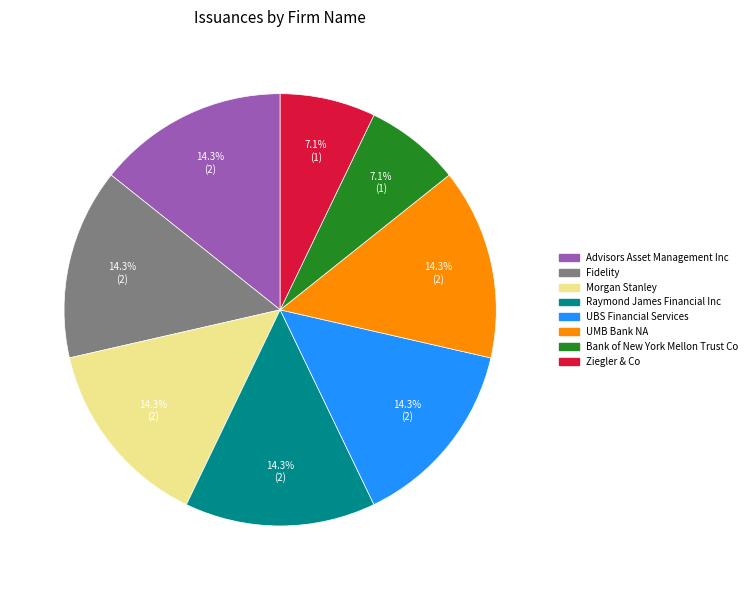

Is there any slice that represents more than half of the pie?

No